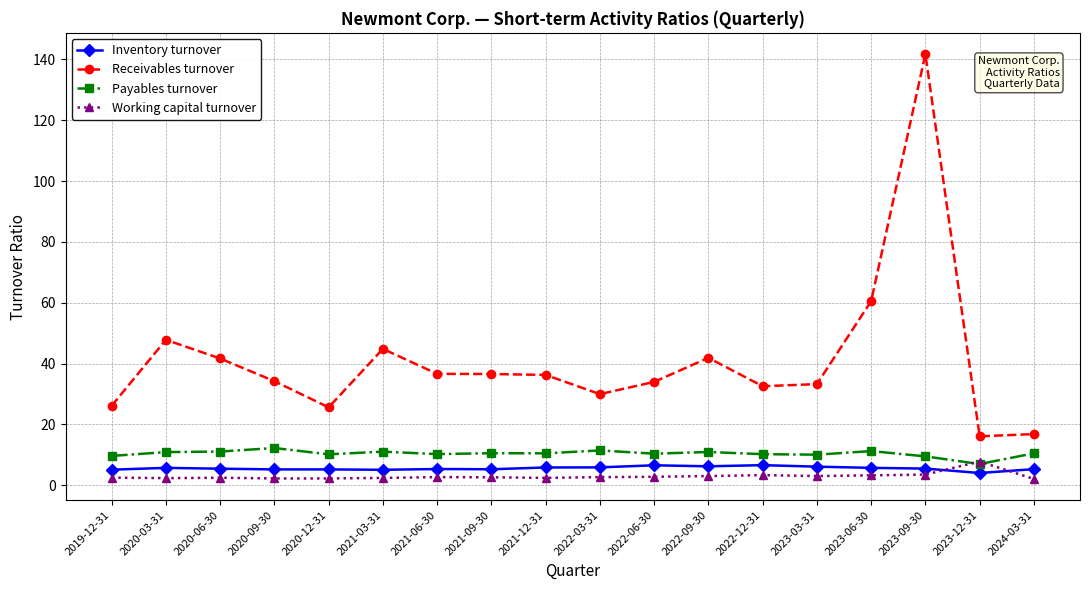

Which series has the widest spread of values?

Receivables turnover